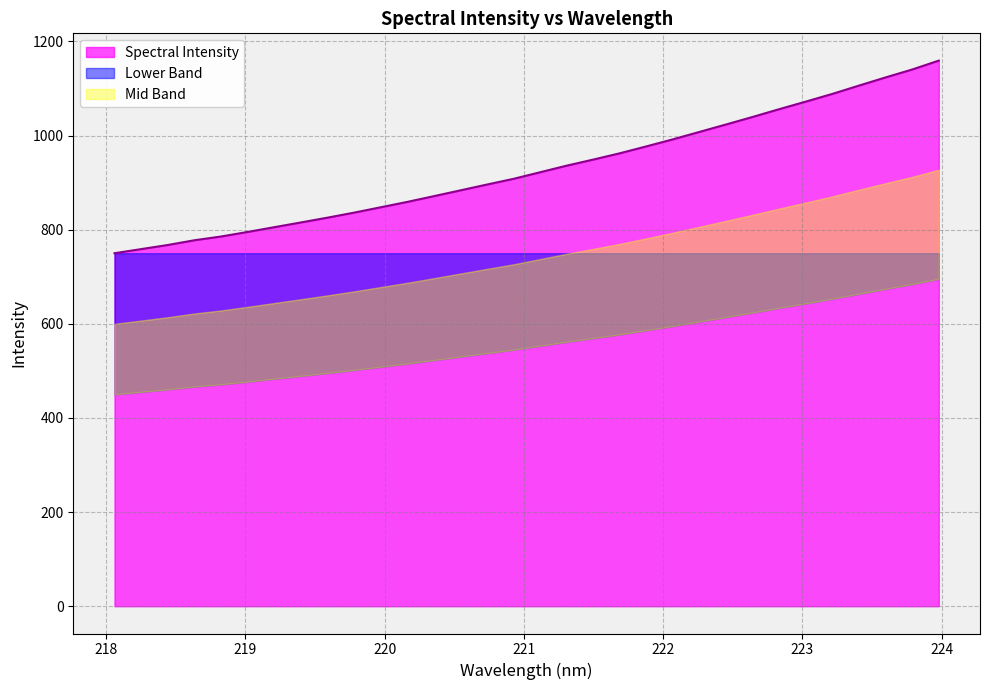

Does the chart have visible grid lines?

Yes